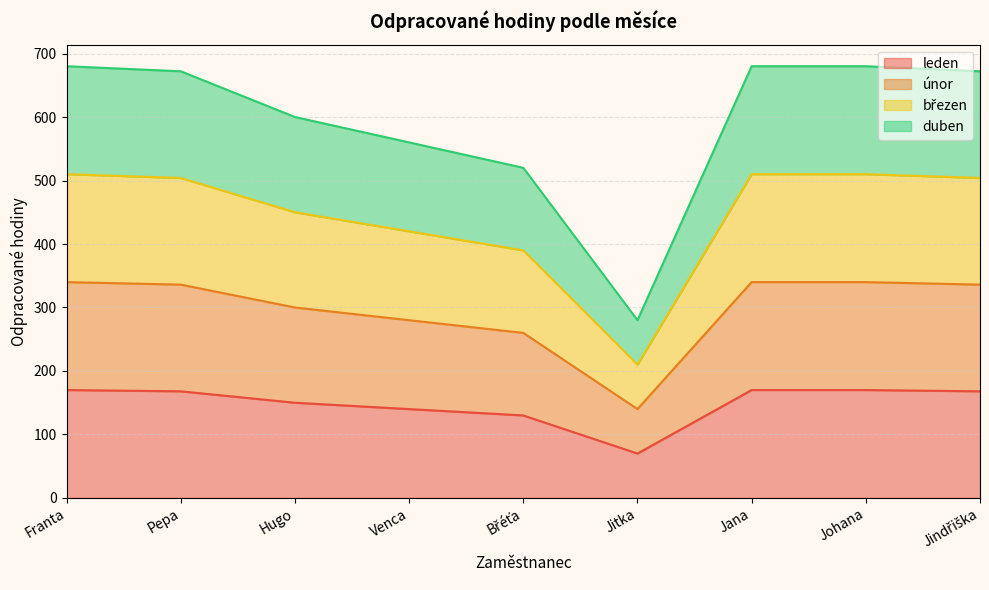

Count the number of categories in the chart.

9